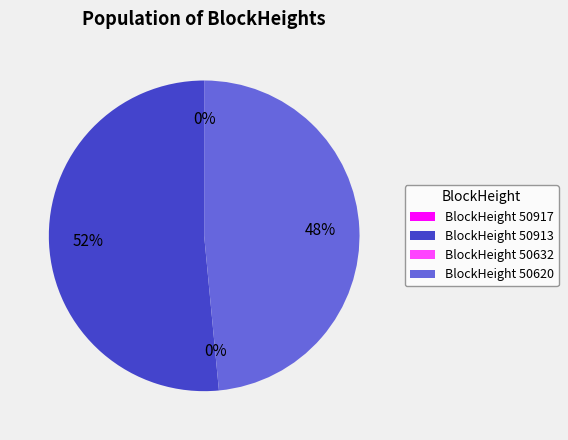

To the nearest percent, what is the difference between the 50620 and 50632 slice percentages?

48%